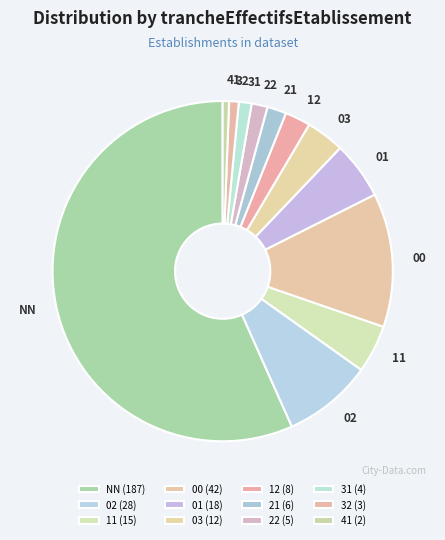

Between 21 and 41, which is larger?

21